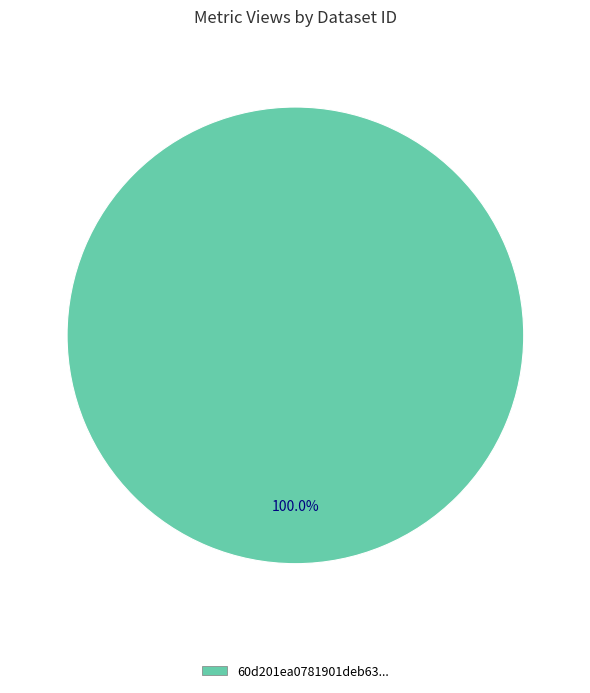

Count the number of slices in the pie.

1